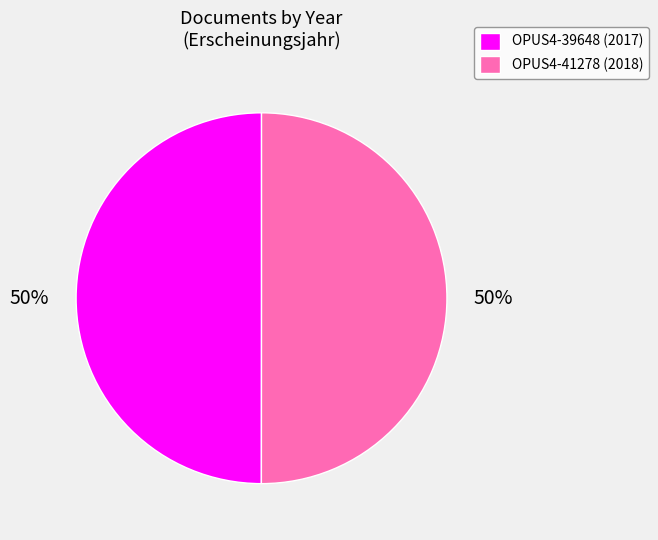

To the nearest percent, what portion does OPUS4-39648 represent?

50%